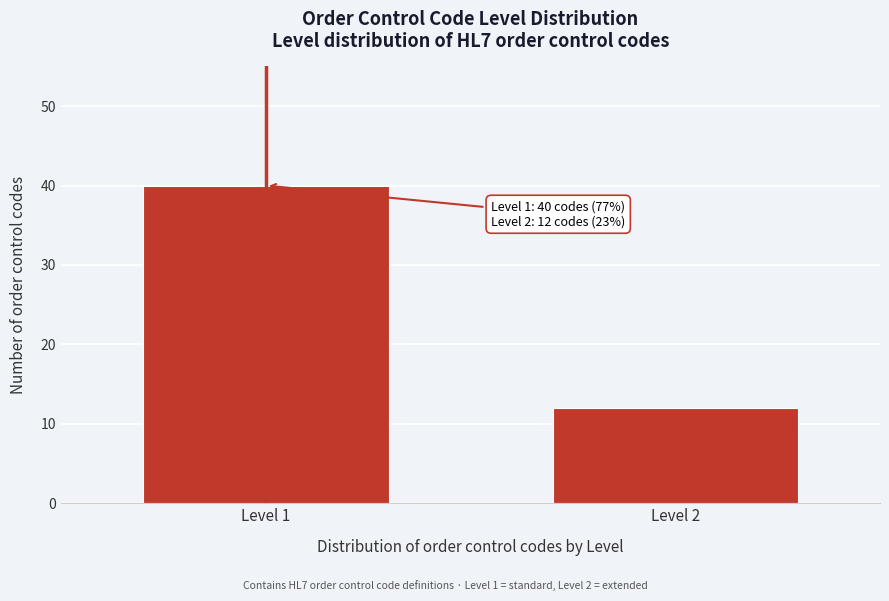

Reading left to right, list all the values displayed in this chart.

40	12